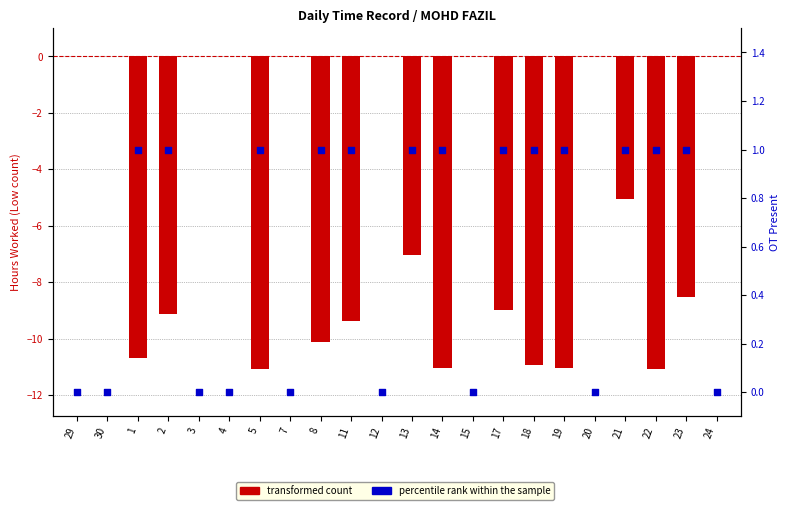

Which series contains the highest Y value?

percentile rank within the sample